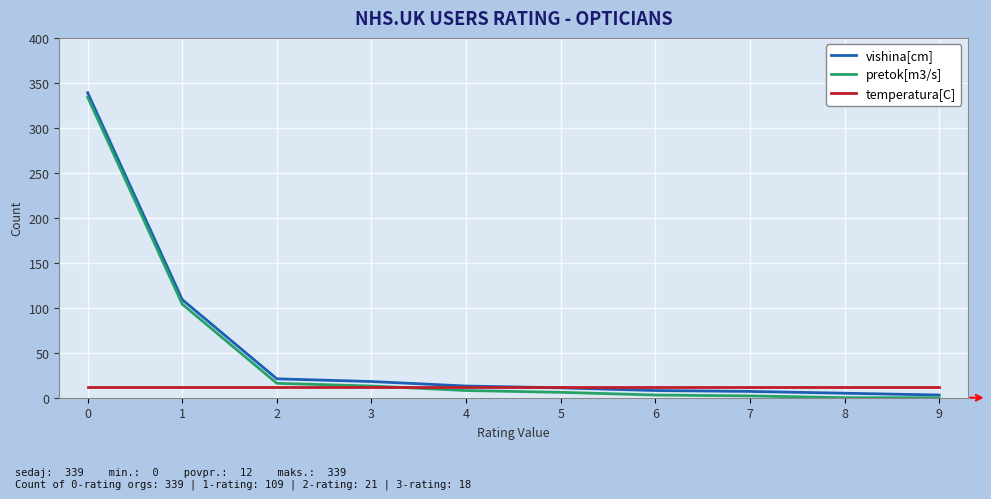

Rank the series at 6 from lowest to highest value.

pretok[m3/s], vishina[cm], temperatura[C]